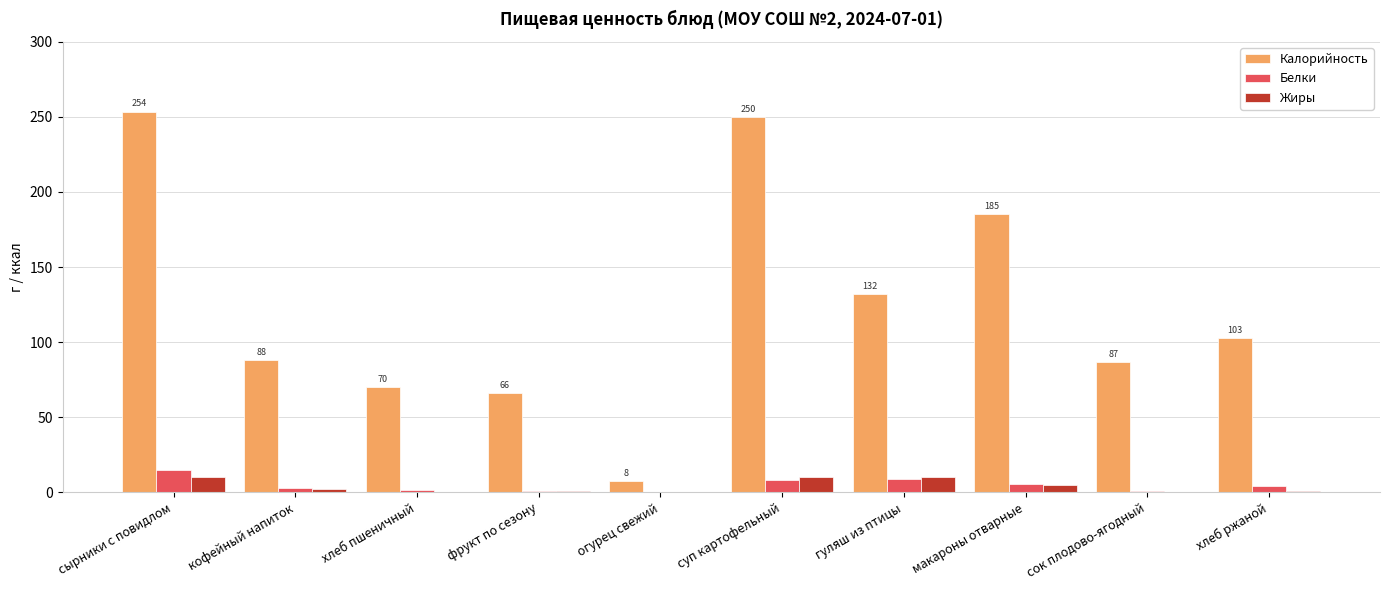

What are all the series names shown in the legend?

Калорийность, Белки, Жиры